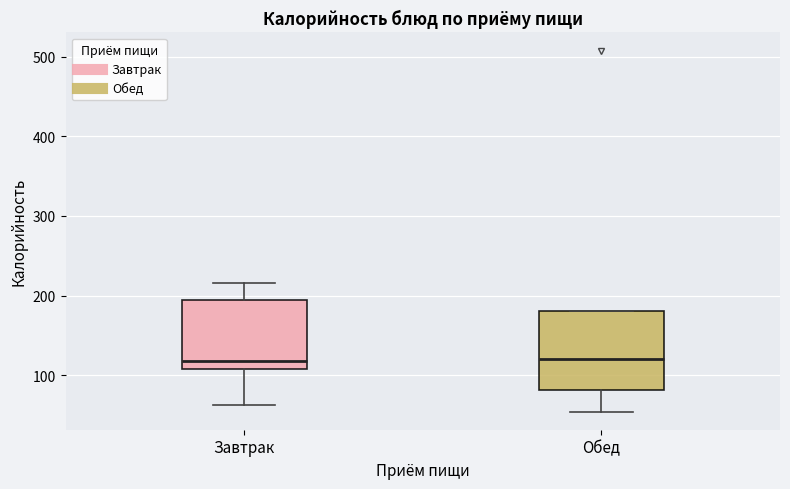

Which box is the tallest, from its lower edge to its upper edge?

Обед